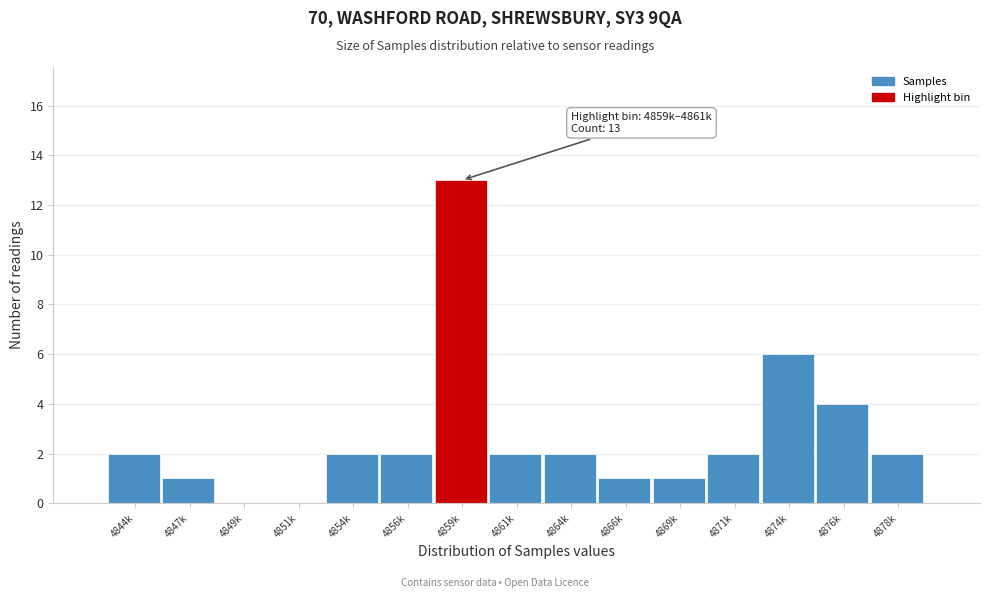

Reading left to right, transcribe all the data shown in this chart.

4844k=2	4847k=1	4849k=0	4851k=0	4854k=2	4856k=2	4859k=13	4861k=2	4864k=2	4866k=1	4869k=1	4871k=2	4874k=6	4876k=4	4878k=2